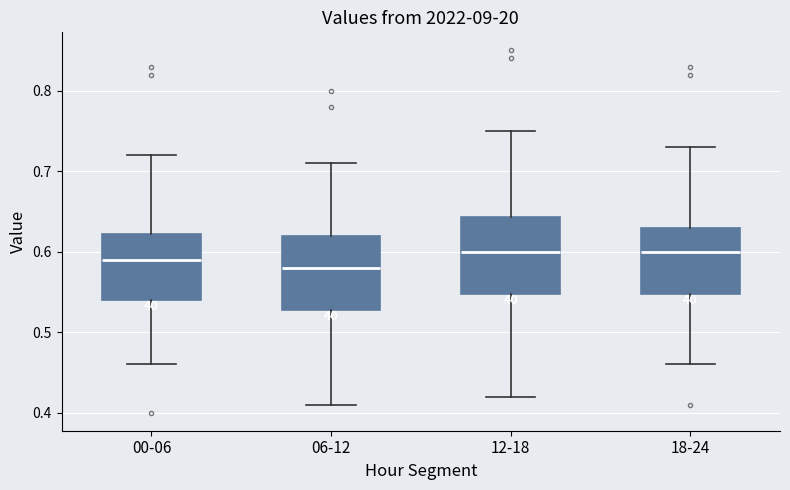

Reading left to right, read every box against the y-axis: the position of its median line, the range the box covers, and the ends of its whiskers. The values are not printed on the chart, so give them approximately, as read against the axis.

00-06: median 0.59, box 0.54 to 0.62, whiskers 0.46 to 0.72
06-12: median 0.58, box 0.53 to 0.62, whiskers 0.41 to 0.71
12-18: median 0.60, box 0.55 to 0.64, whiskers 0.42 to 0.75
18-24: median 0.60, box 0.55 to 0.63, whiskers 0.46 to 0.73